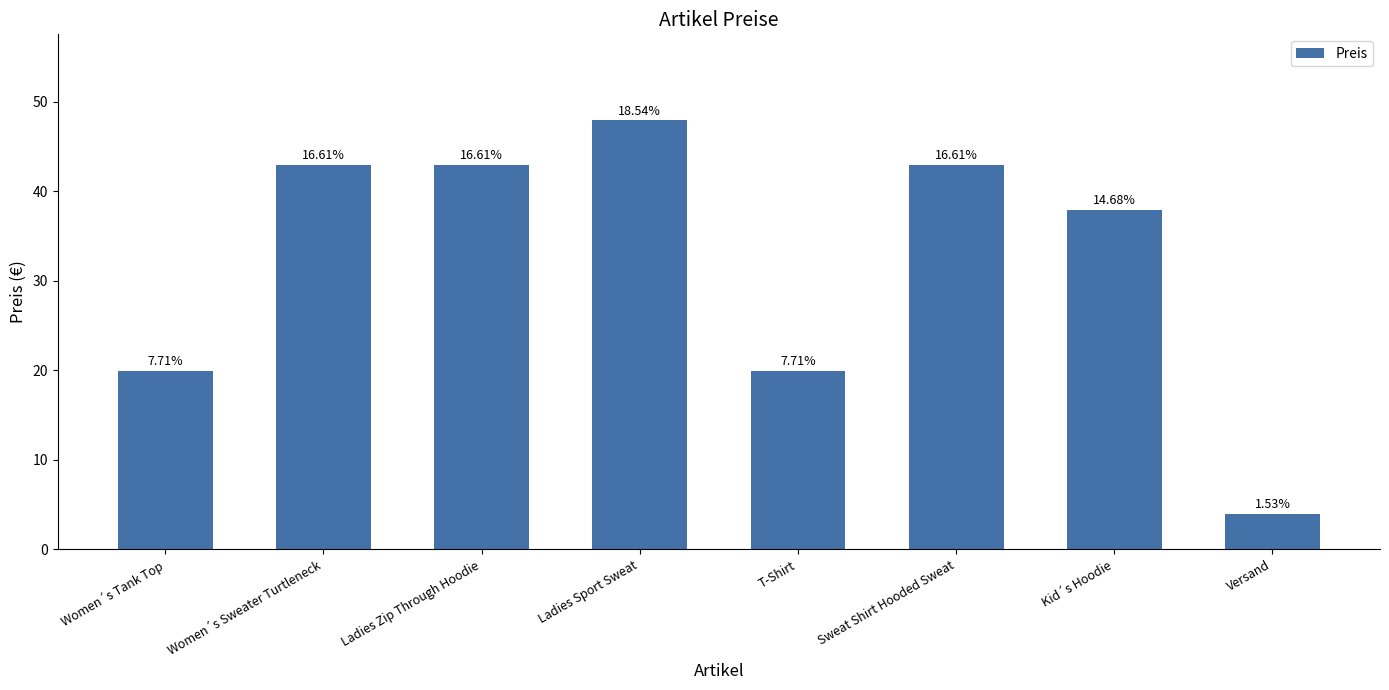

What is the change in value from Women´s Tank Top to Kid´s Hoodie?

+18.0